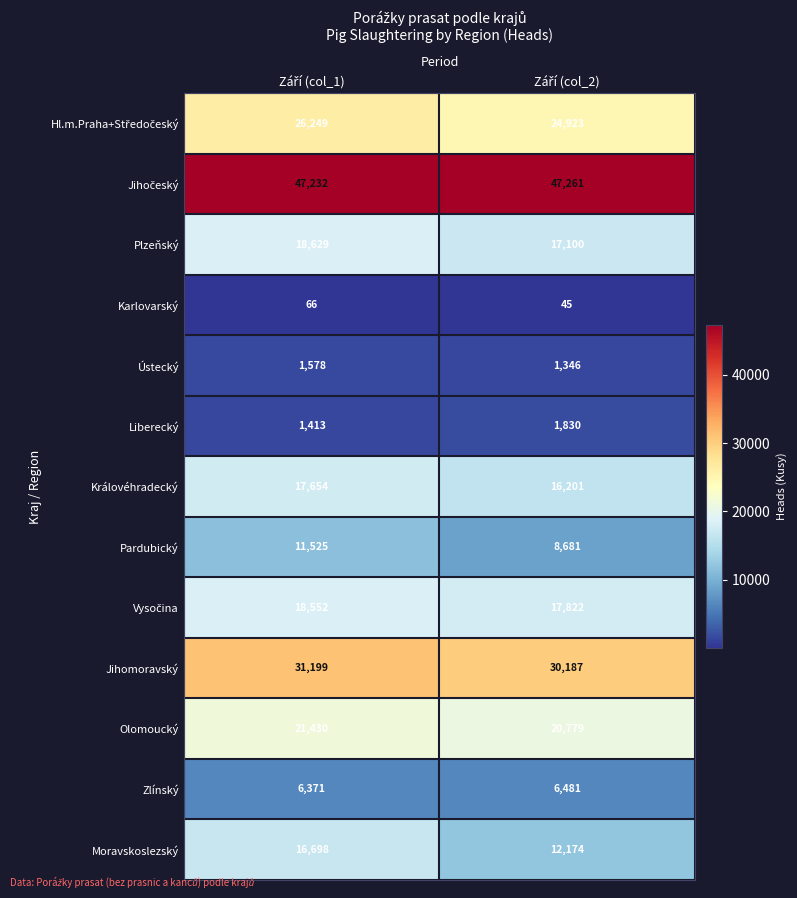

What is the sum of all Pardubický values?

20206